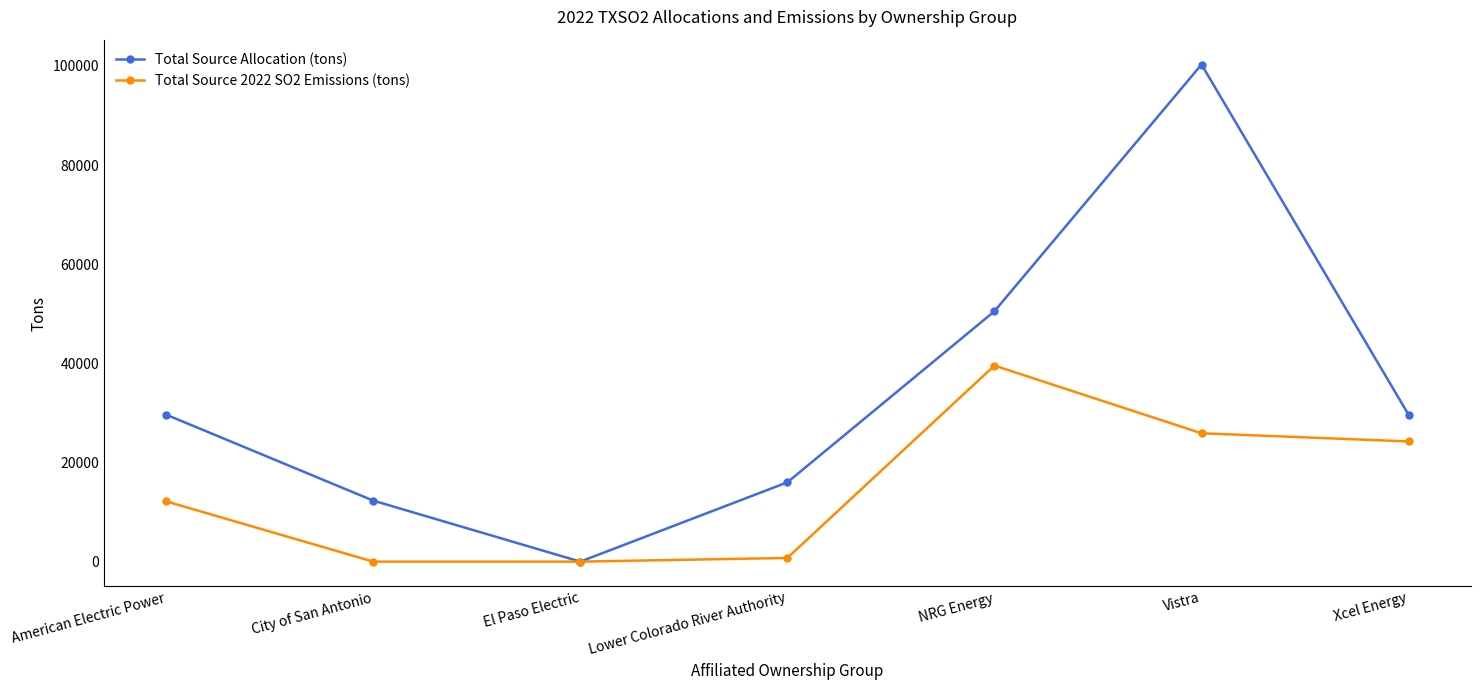

Is the value of Total Source 2022 SO2 Emissions (tons) at NRG Energy greater than the value of Total Source Allocation (tons) at Xcel Energy?

Yes